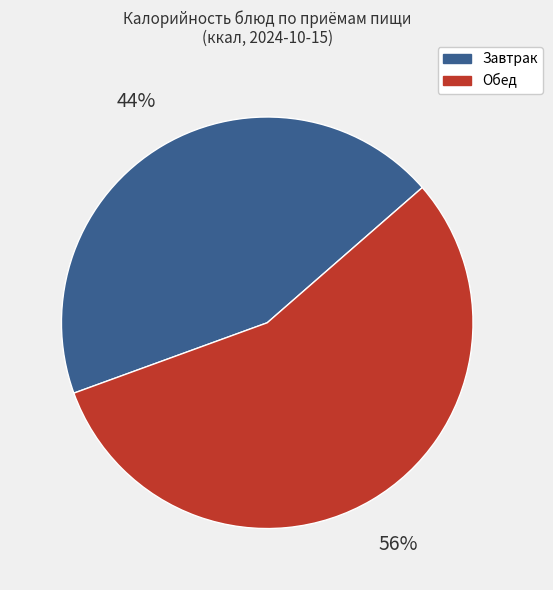

To the nearest percent, what is the average slice percentage?

50%